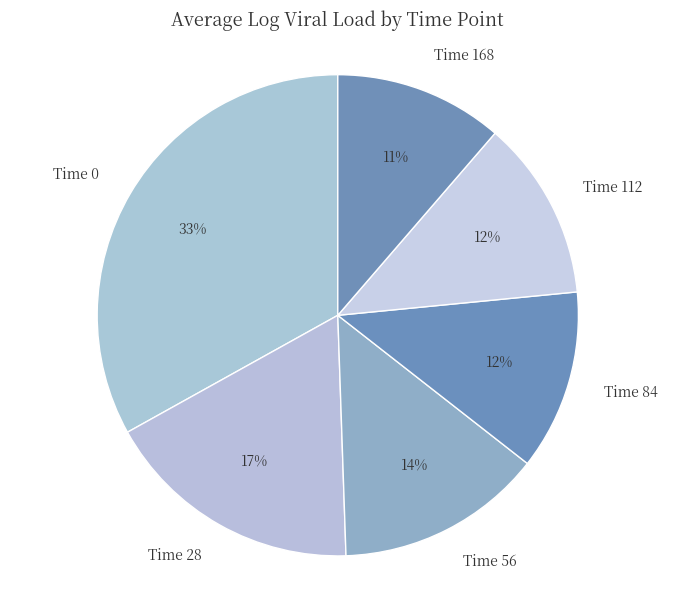

Do Time 28 and Time 0 together represent more than half of the pie?

Yes